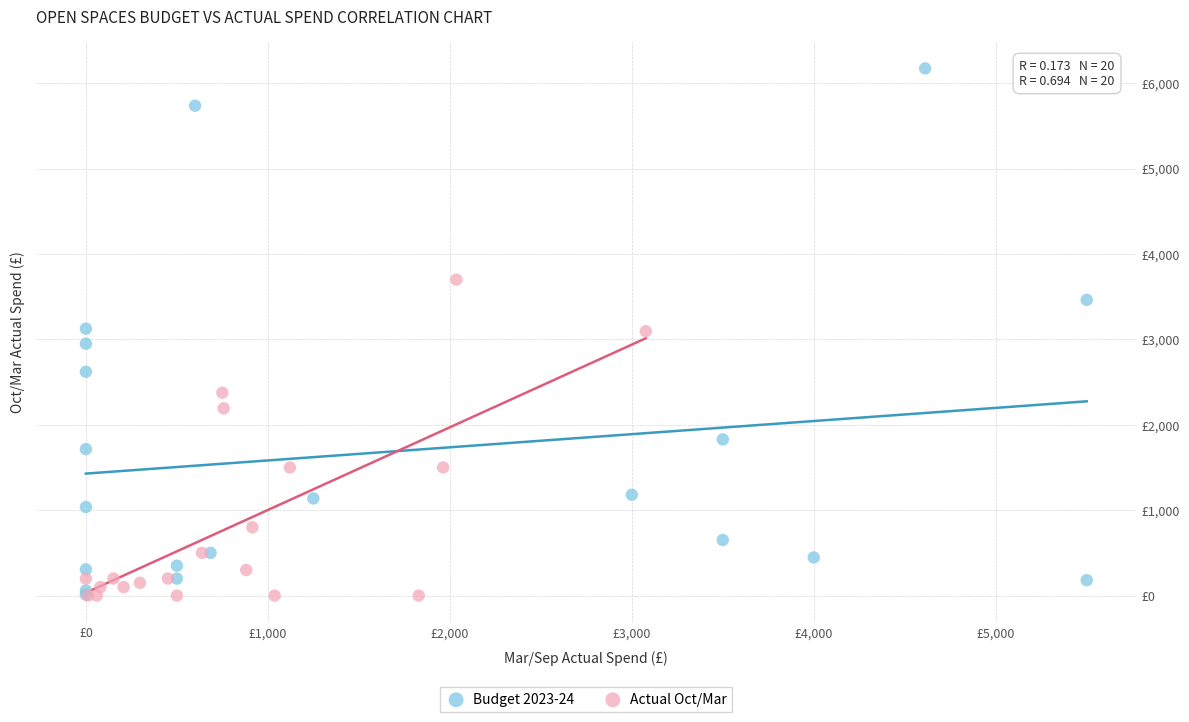

Which series has the widest spread of Y values?

Budget 2023-24